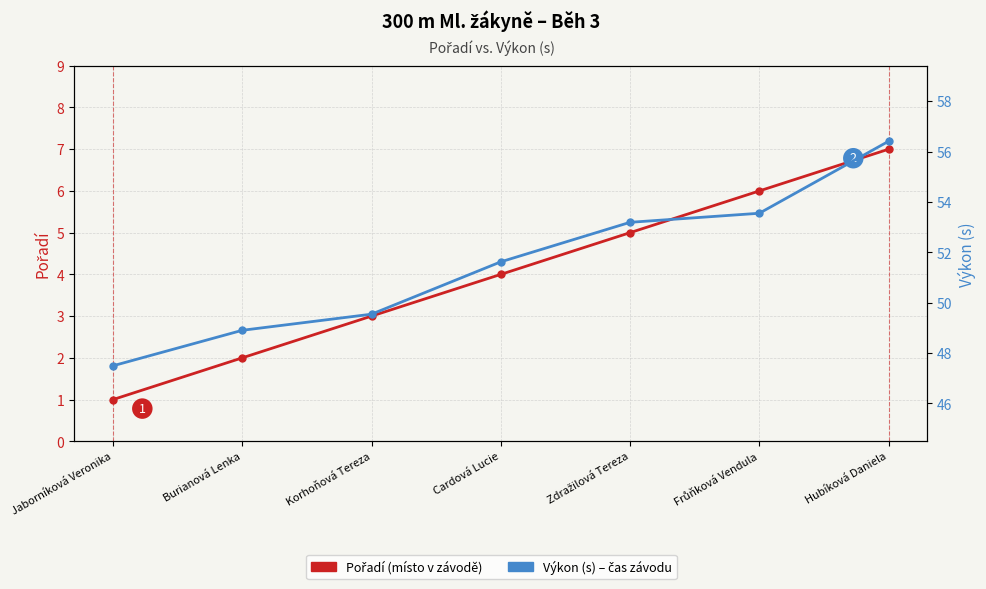

At which label does Pořadí first exceed 4?

Zdražilová Tereza